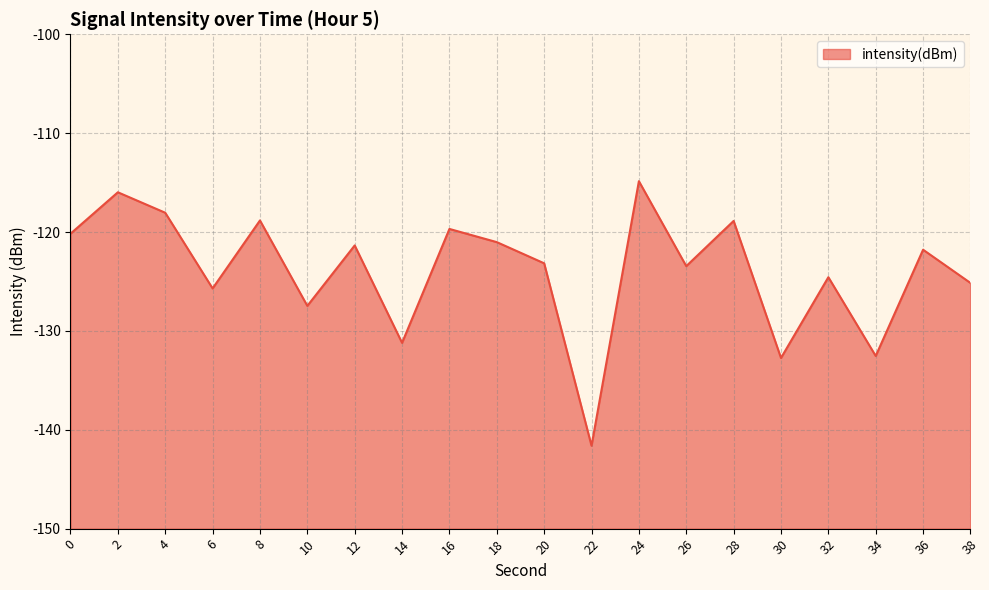

What is the change in value from 0 to 30?

-12.6